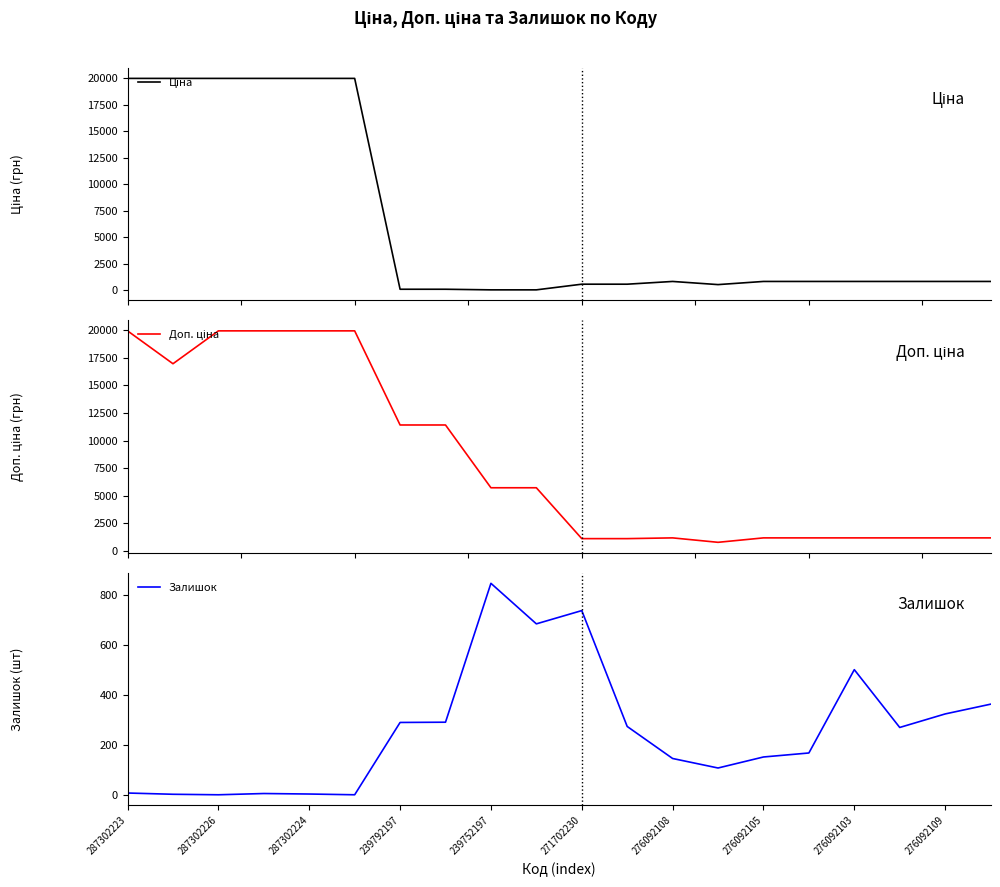

What is the label of the 9th point from the right?

11